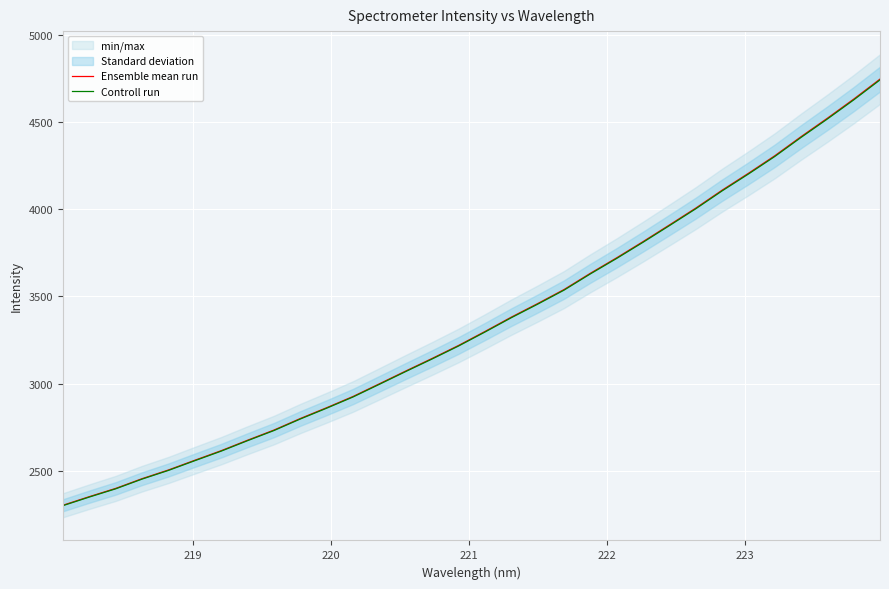

How many data points in Ensemble mean run are less than 3298?

16